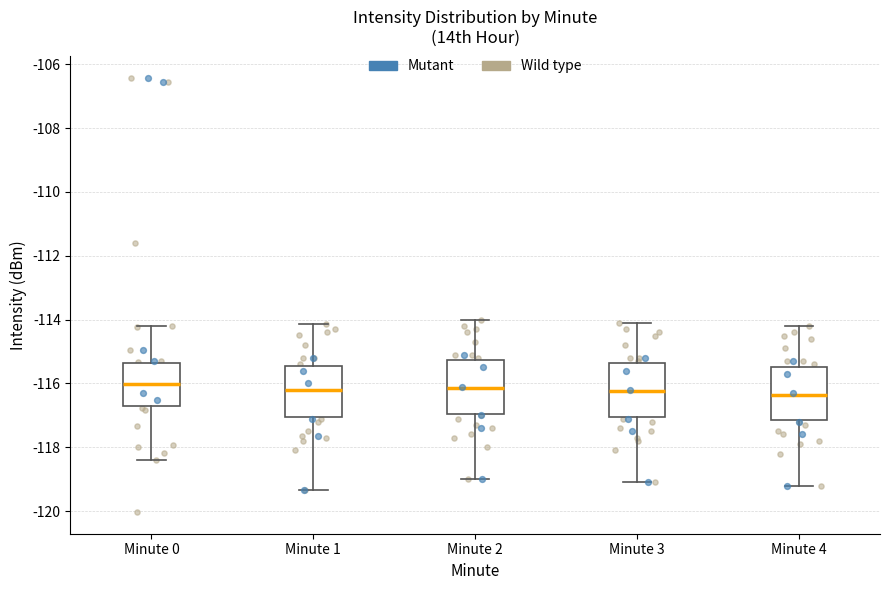

Reading left to right, transcribe this box plot: for each box, give where its median line is, the range the box spans, and where its two whiskers end, as read against the y-axis. The values are not printed on the chart, so give them approximately, as read against the axis.

Minute 0: median -116.0, box -116.8 to -115.4, whiskers -118.4 to -114.2
Minute 1: median -116.2, box -117.0 to -115.4, whiskers -119.4 to -114.2
Minute 2: median -116.2, box -117.0 to -115.2, whiskers -119.0 to -114.0
Minute 3: median -116.2, box -117.0 to -115.4, whiskers -119.0 to -114.0
Minute 4: median -116.4, box -117.2 to -115.4, whiskers -119.2 to -114.2